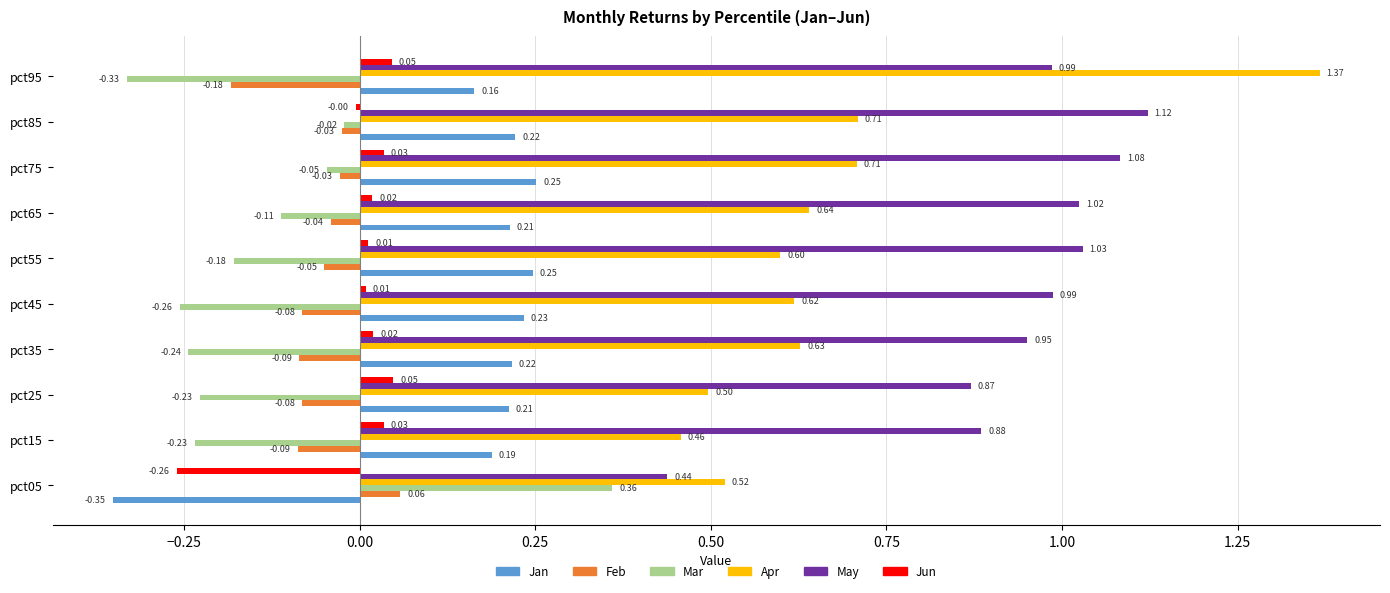

What is the sum of the May values at pct35 and pct15?

1.8